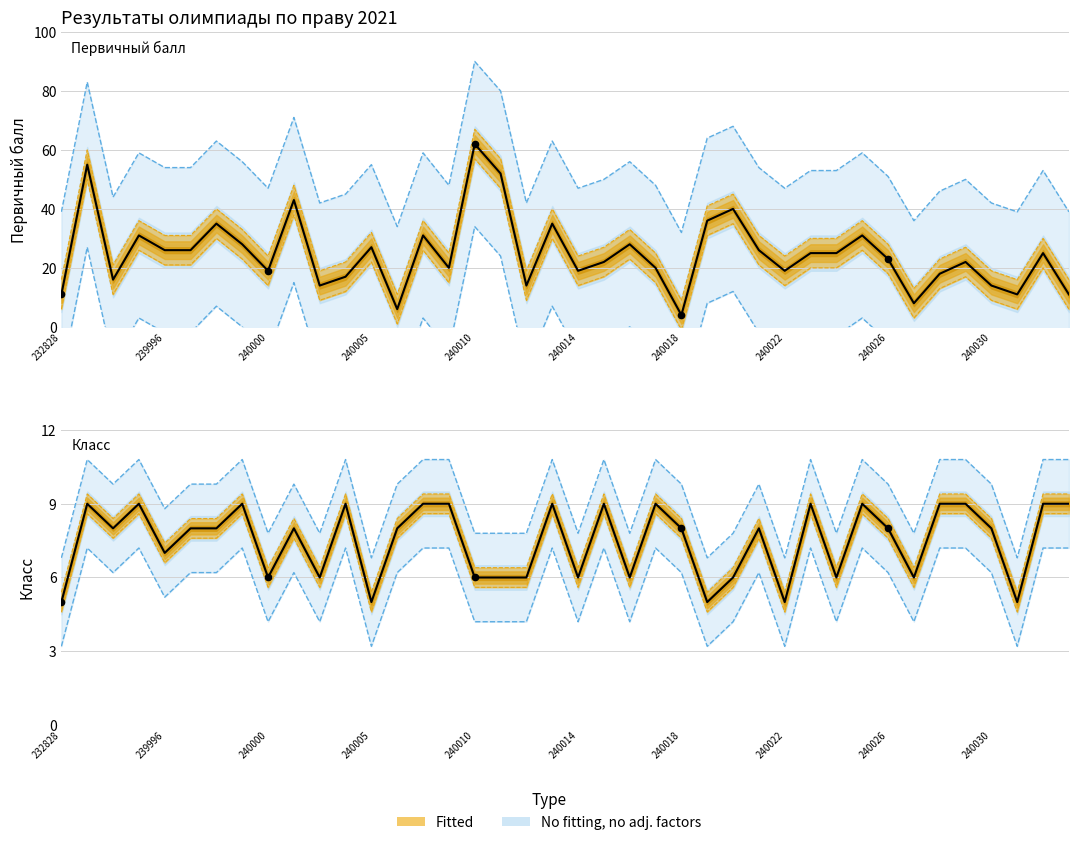

At how many categories does at least one series exceed 60?

8